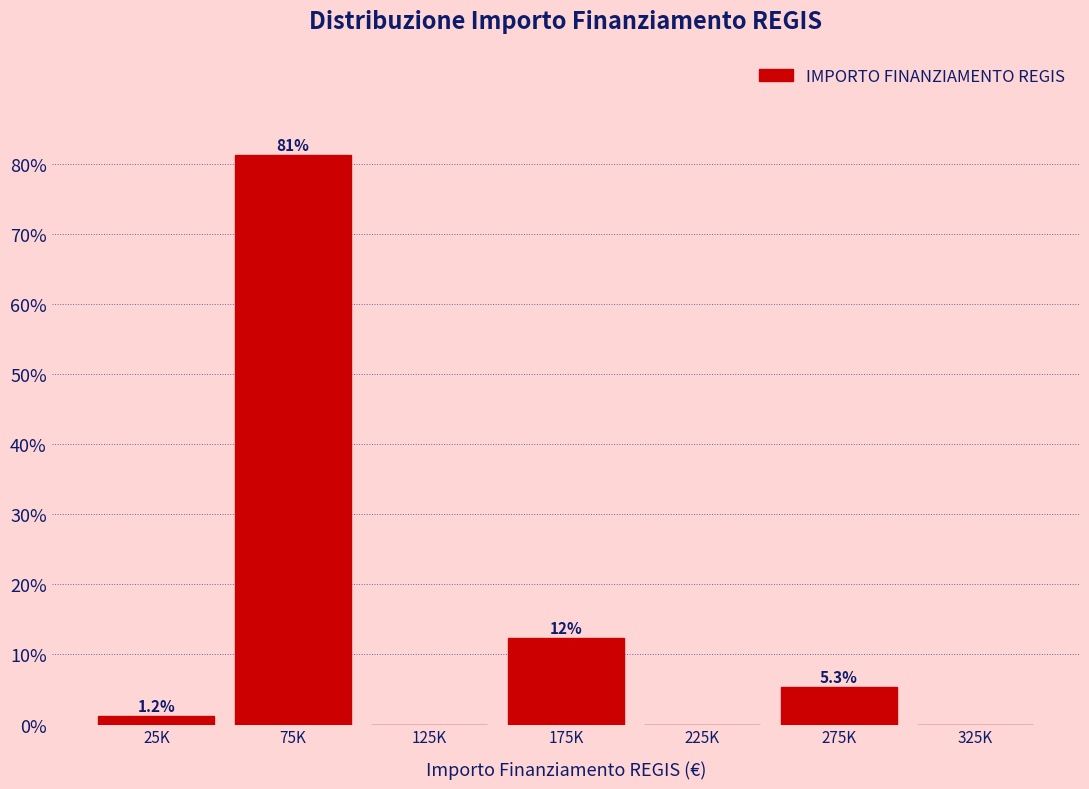

Reading left to right, list all the values displayed in this chart.

25K=1.2	75K=81.2	125K=0.0	175K=12.4	225K=0.0	275K=5.3	325K=0.0